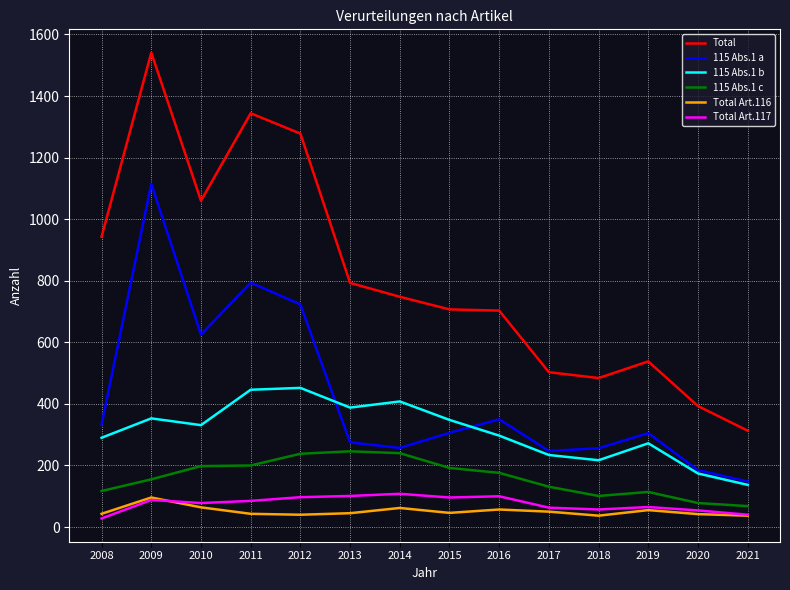

Which series has the largest total across all categories?

Total